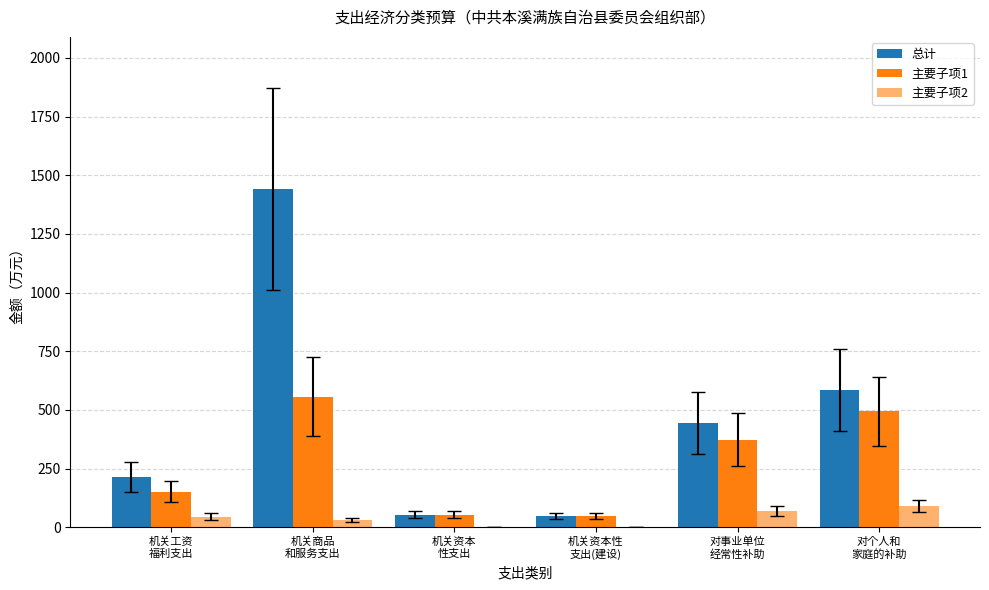

At 对个人和
家庭的补助, list the series in order from smallest to largest.

主要子项2, 主要子项1, 总计